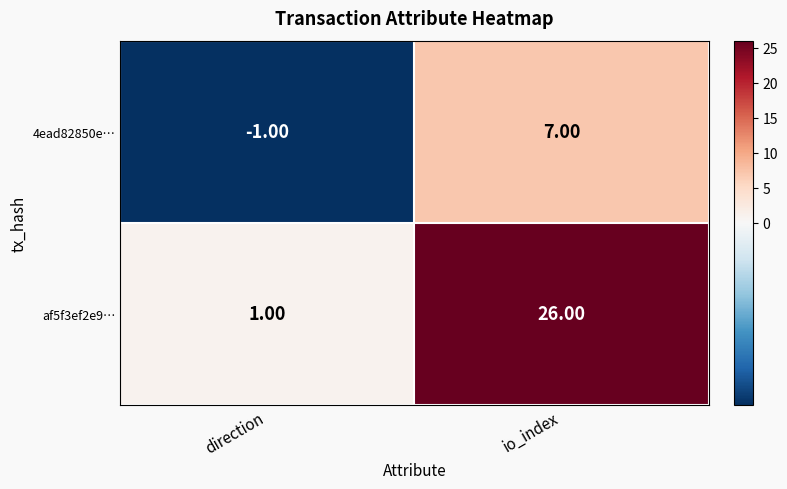

What is the difference between the af5f3ef2e9… values at direction and io_index?

25